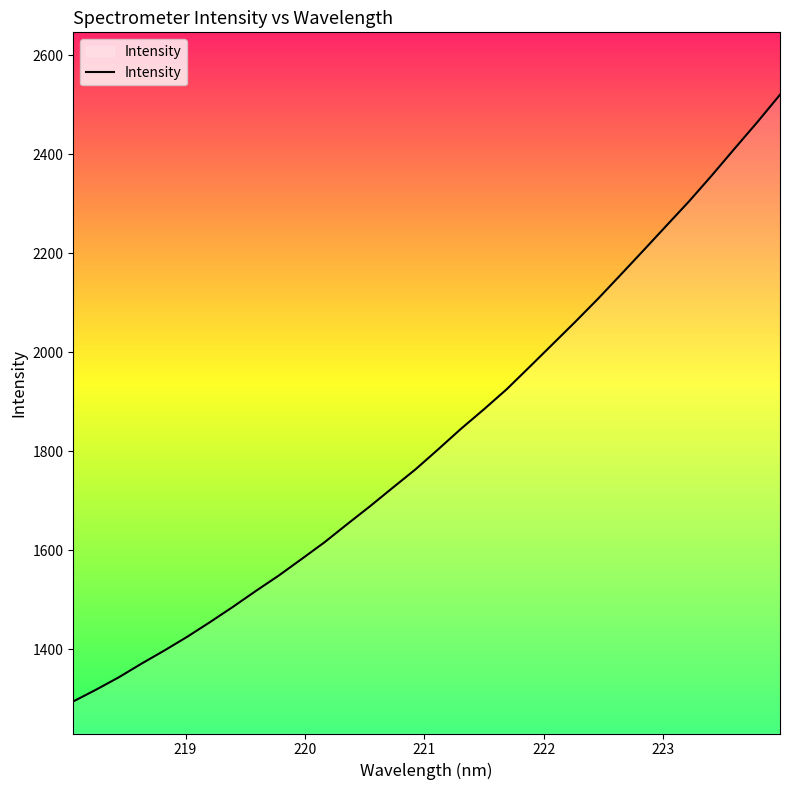

What is the greatest value displayed?

2520.1